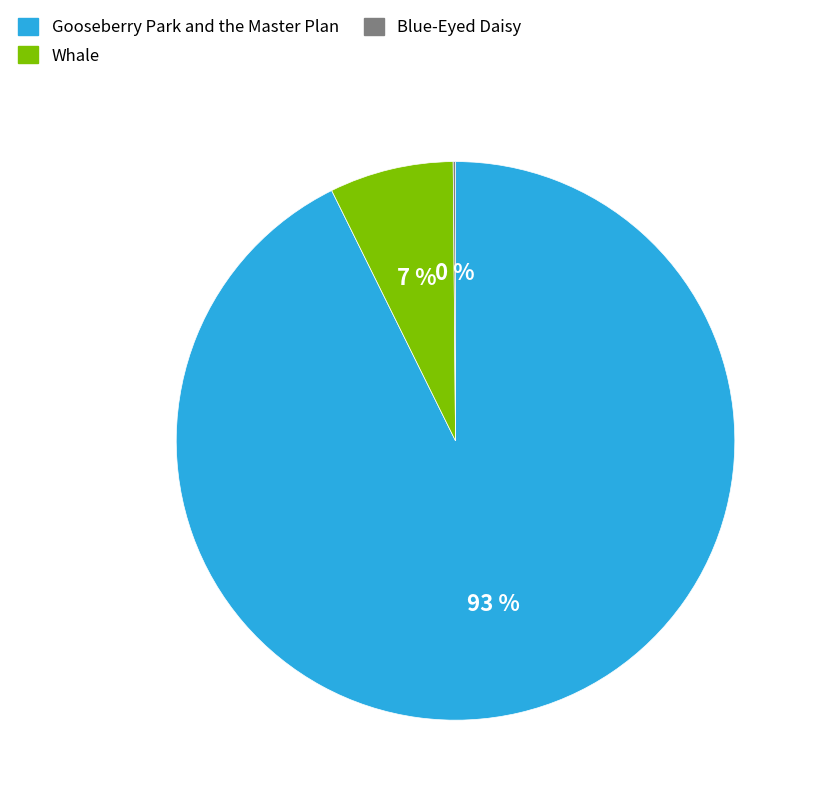

To the nearest percent, what is the difference between the largest and smallest slice percentages?

93%